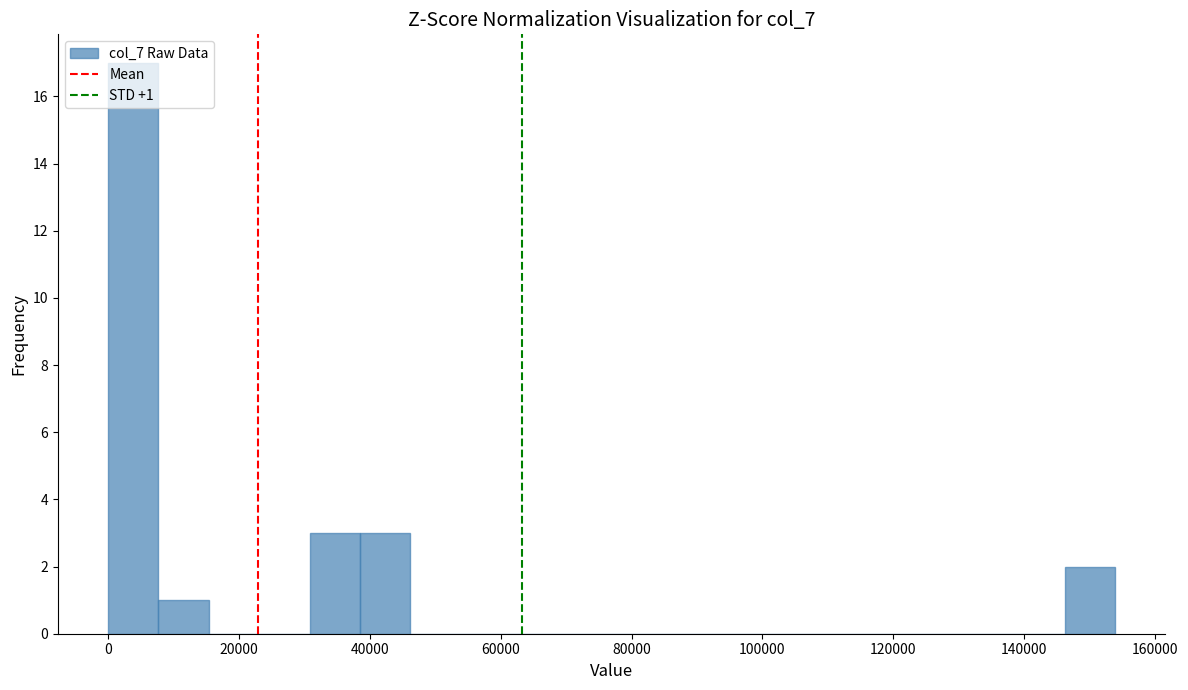

Around what value on the x-axis is the tallest bar? Give the approximate position of its centre, as read against the axis.

4000